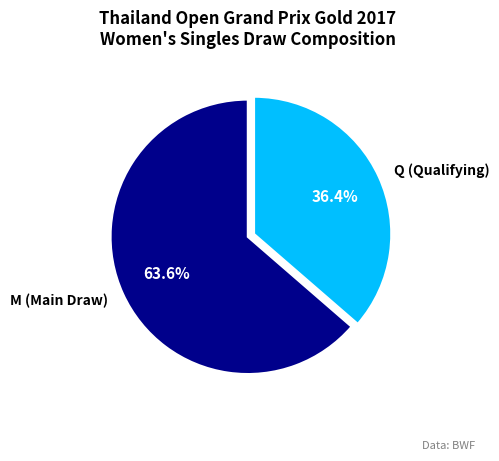

What percentage is the M (Main Draw) slice, to the nearest percent?

64%